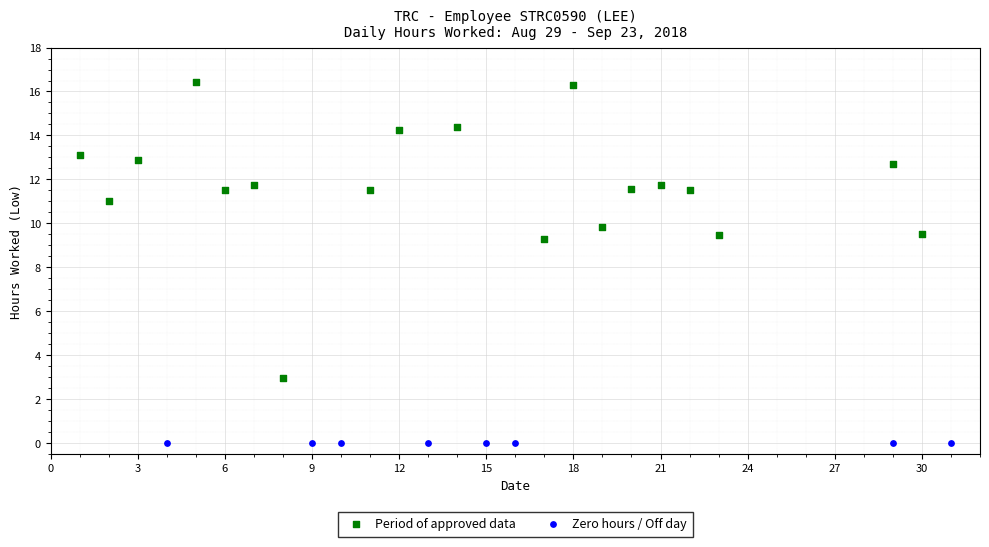

Which series reaches the maximum Y coordinate?

Period of approved data